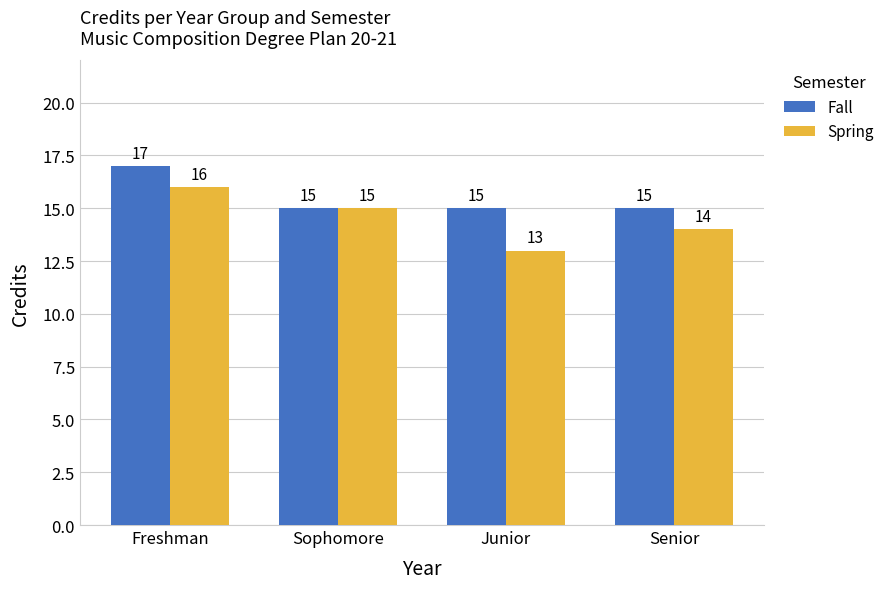

The value of Fall at Sophomore is 21. True or false?

False